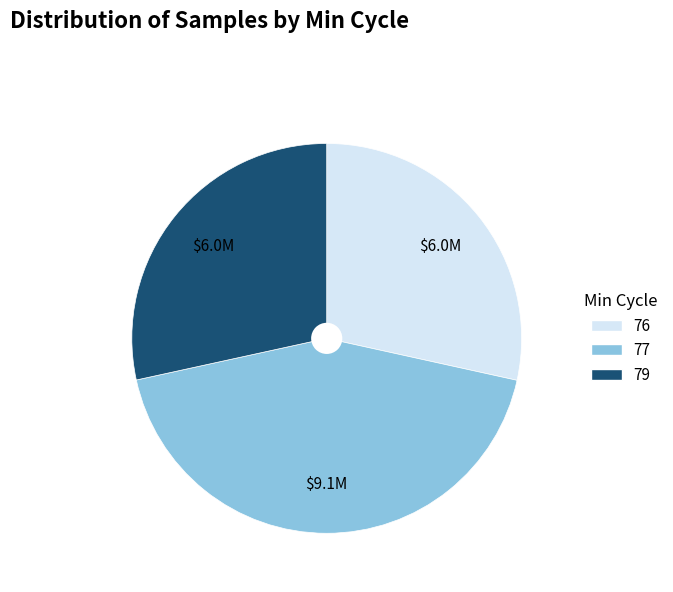

How many slices are in this pie chart?

3